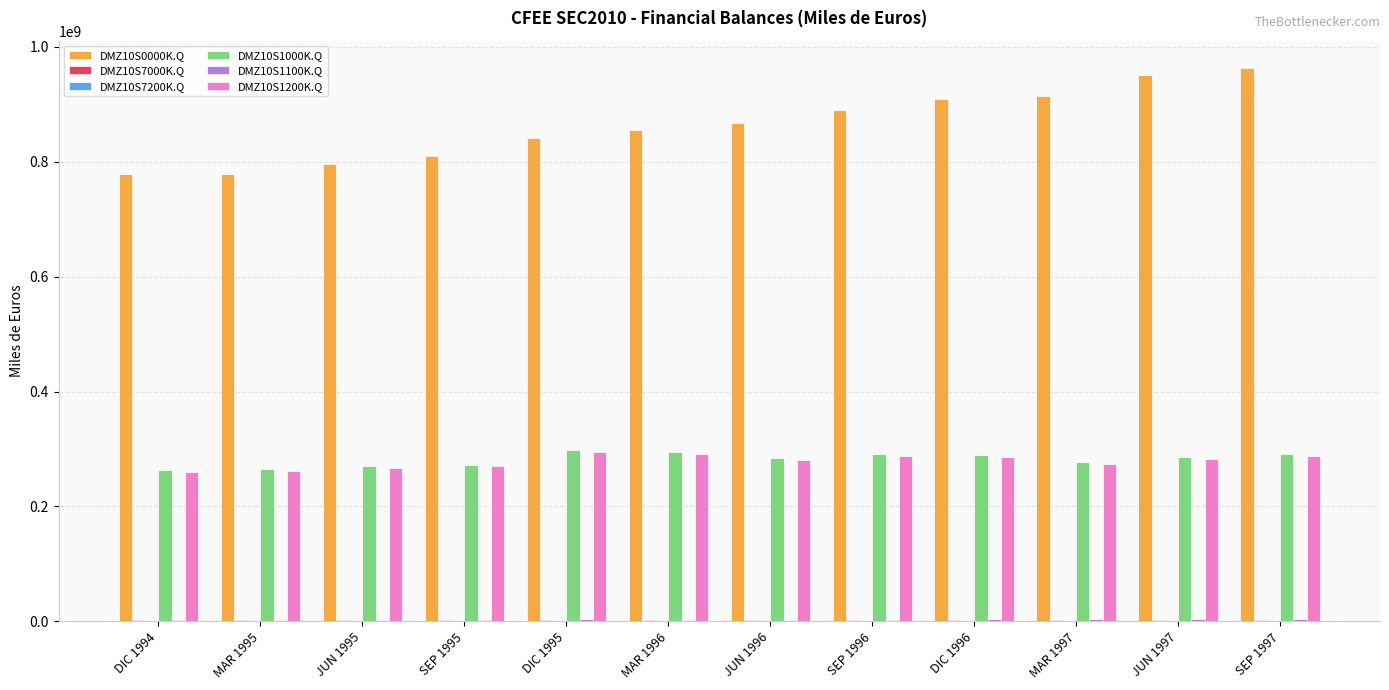

Is the value of DMZ10S0000K.Q at SEP 1995 greater than the value of DMZ10S1200K.Q at DIC 1995?

Yes